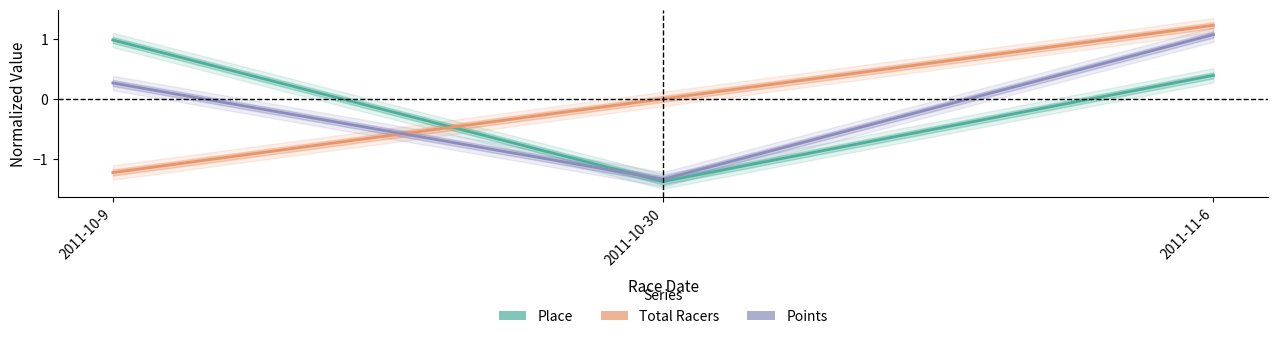

Which category has the lowest value across all series?

2011-10-30